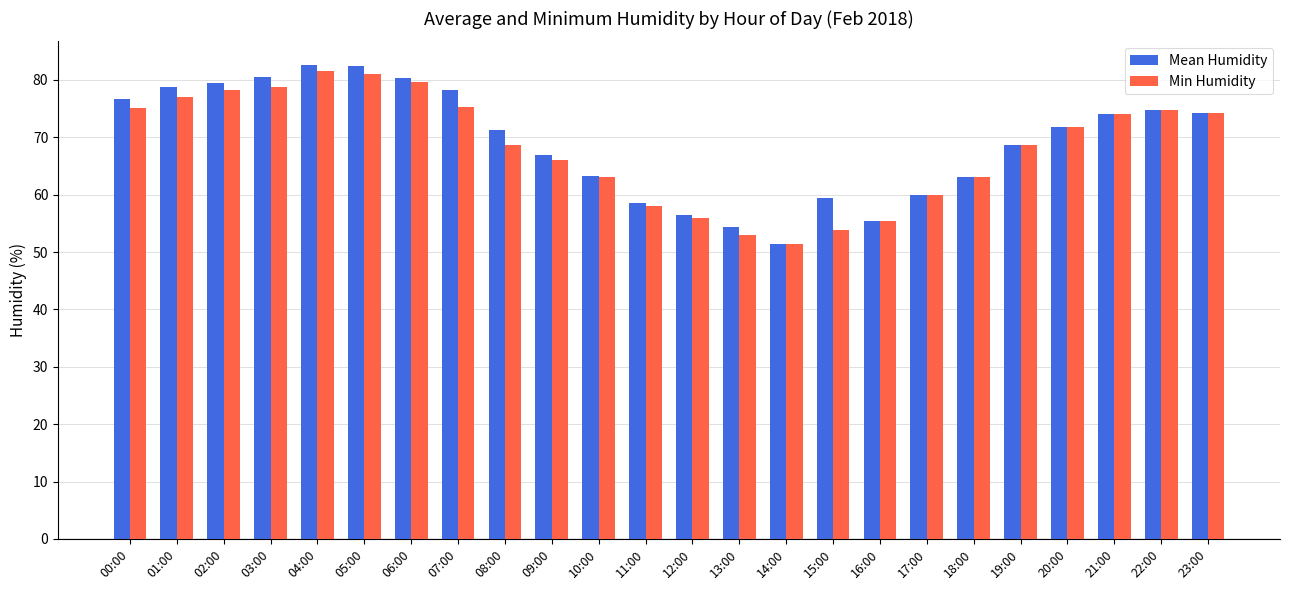

What is the average value of the Min Humidity series?

68.3